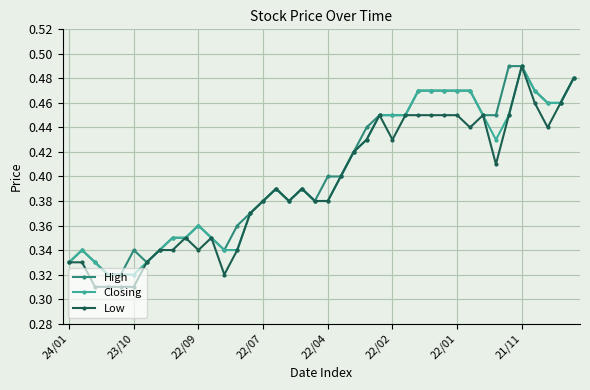

Which series has the largest range (max minus min)?

Low